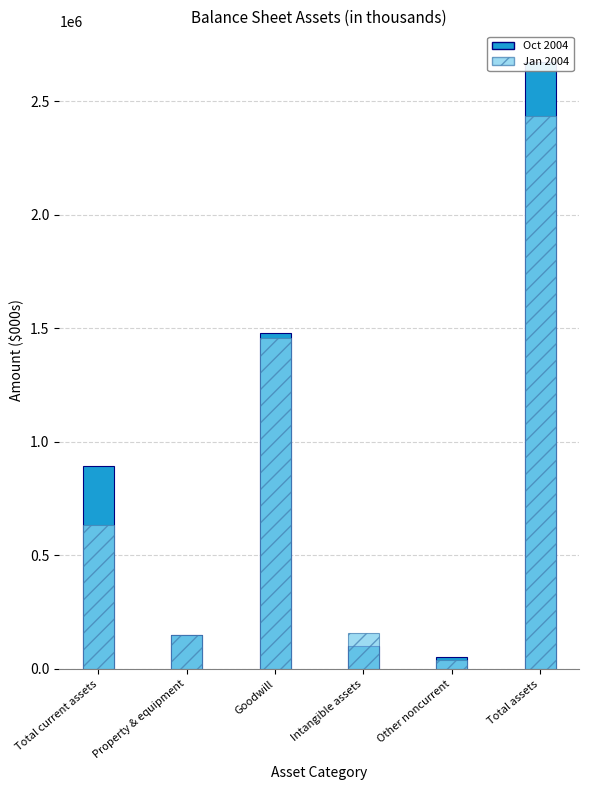

Reading left to right, extract all data points from this chart.

Oct 2004: Total current assets=894637	Property & equipment=149439	Goodwill=1477910	Intangible assets=100170	Other noncurrent=51400	Total assets=2673556
Jan 2004: Total current assets=633282	Property & equipment=149705	Goodwill=1455639	Intangible assets=159445	Other noncurrent=37394	Total assets=2435465